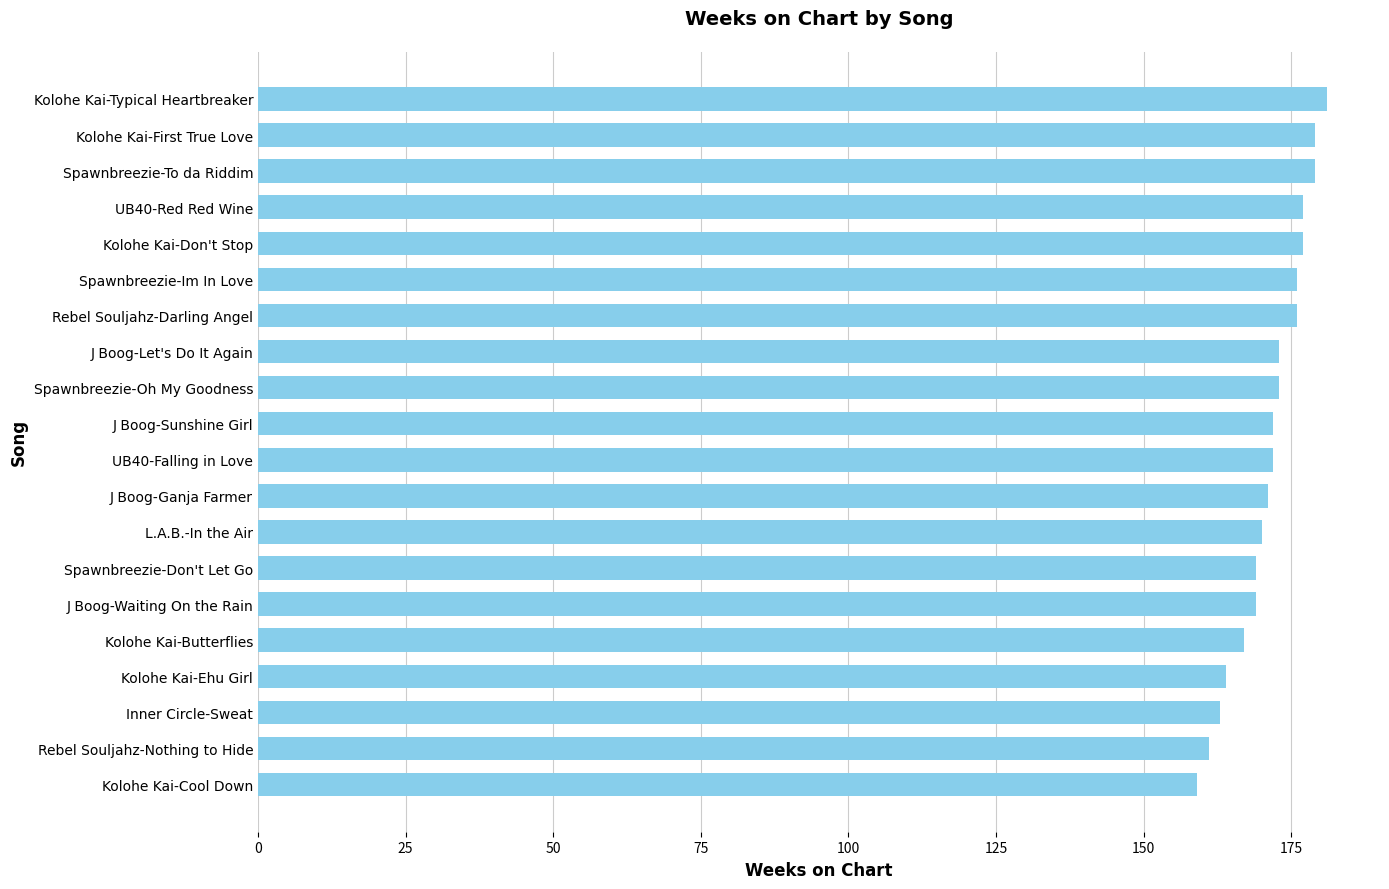

What is the difference between the second highest and minimum values?

20